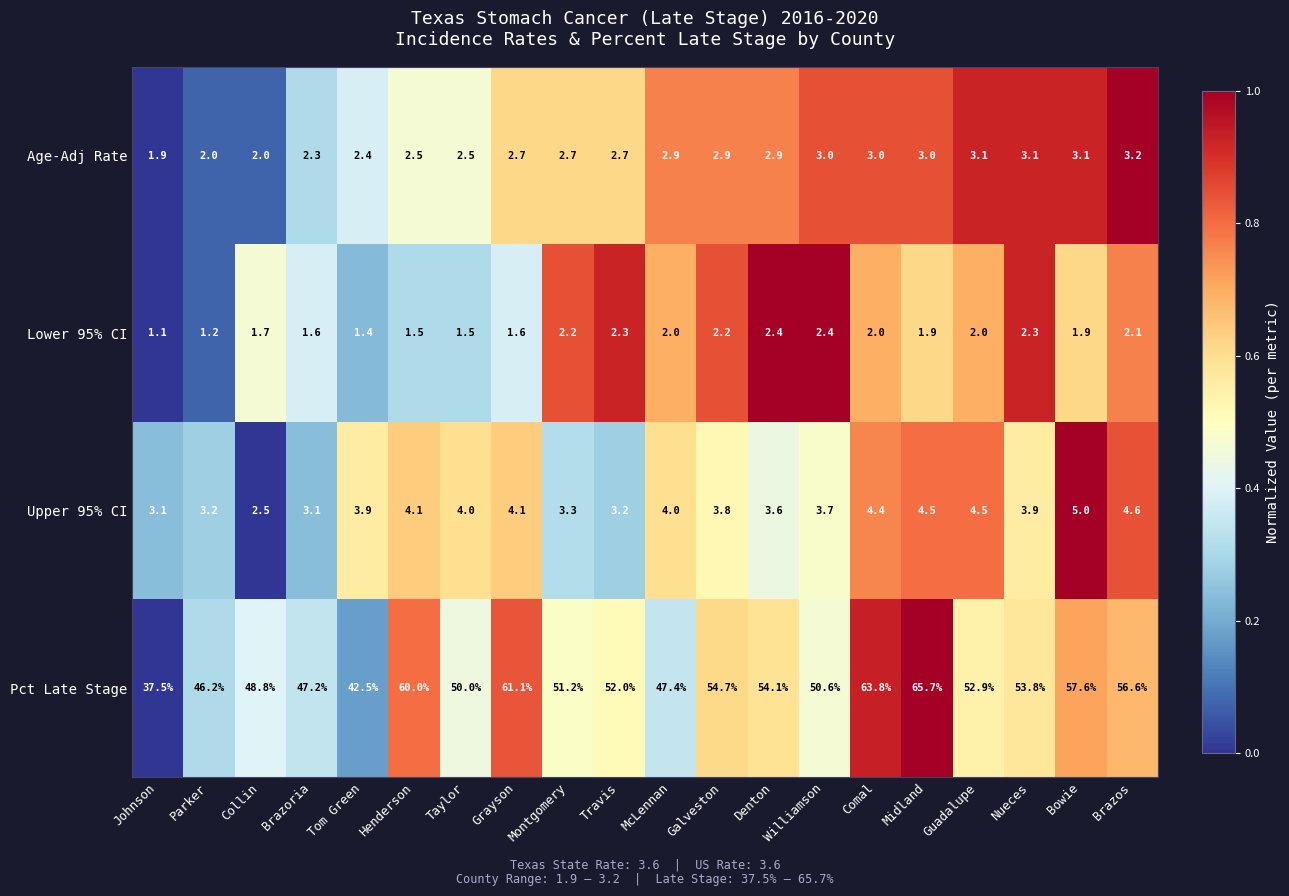

The value of Pct Late Stage at Williamson is 50.6. True or false?

True